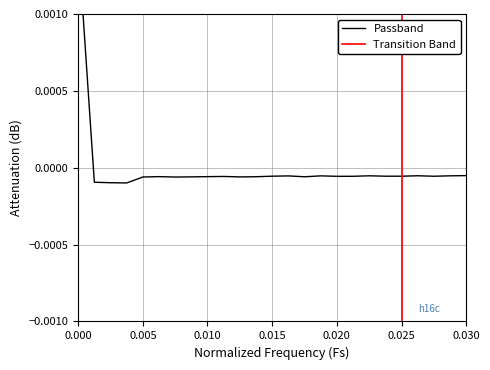

The chart shows a value of -0.0 at 19. True or false?

False